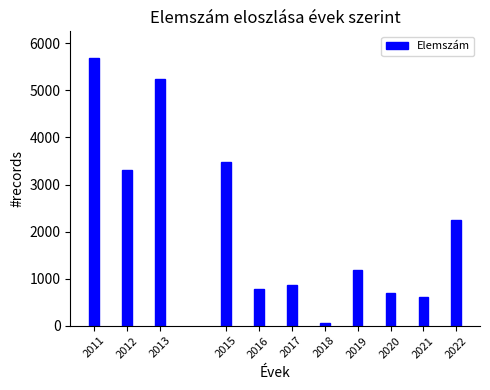

Reading left to right, transcribe all the data shown in this chart.

5687	3308	5240	3487	783	865	56	1185	698	609	2242